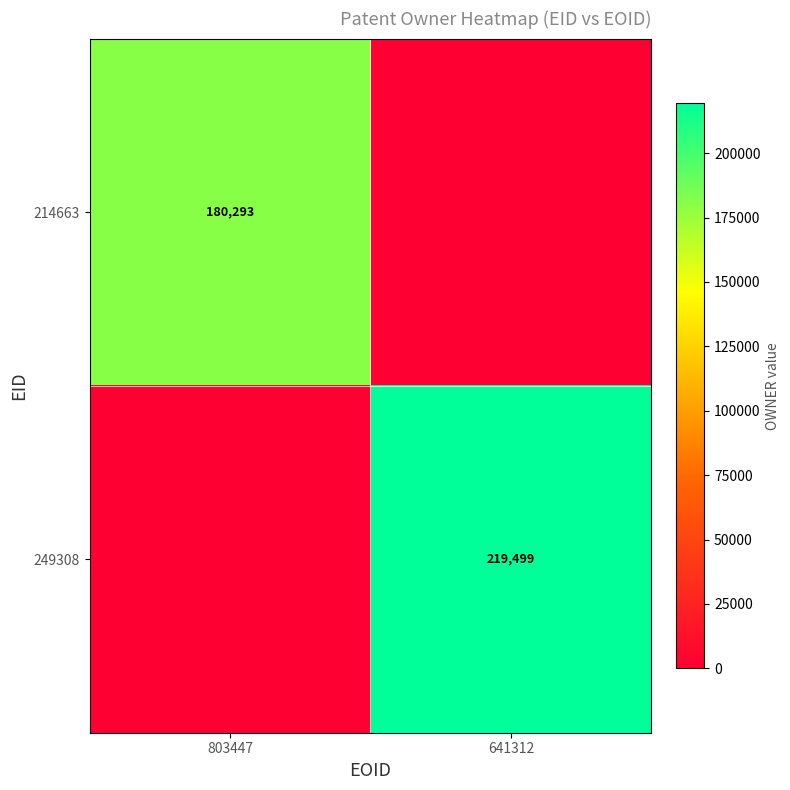

True or false: 249308 has a value of 133597 at 641312.

False